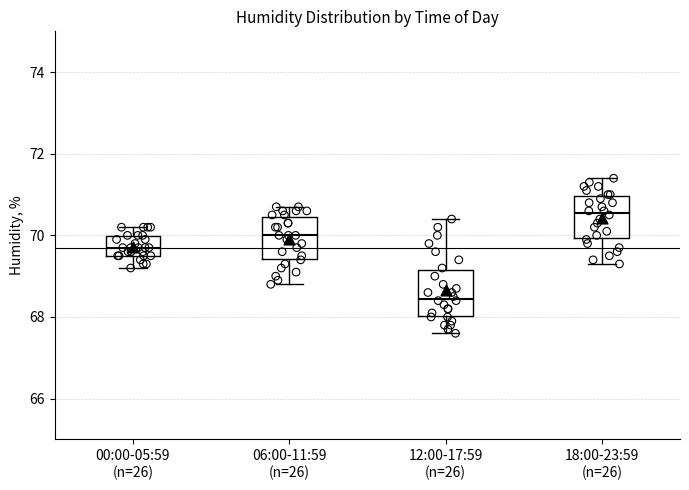

Which box has the lowest median line?

12:00-17:59 (n=26)